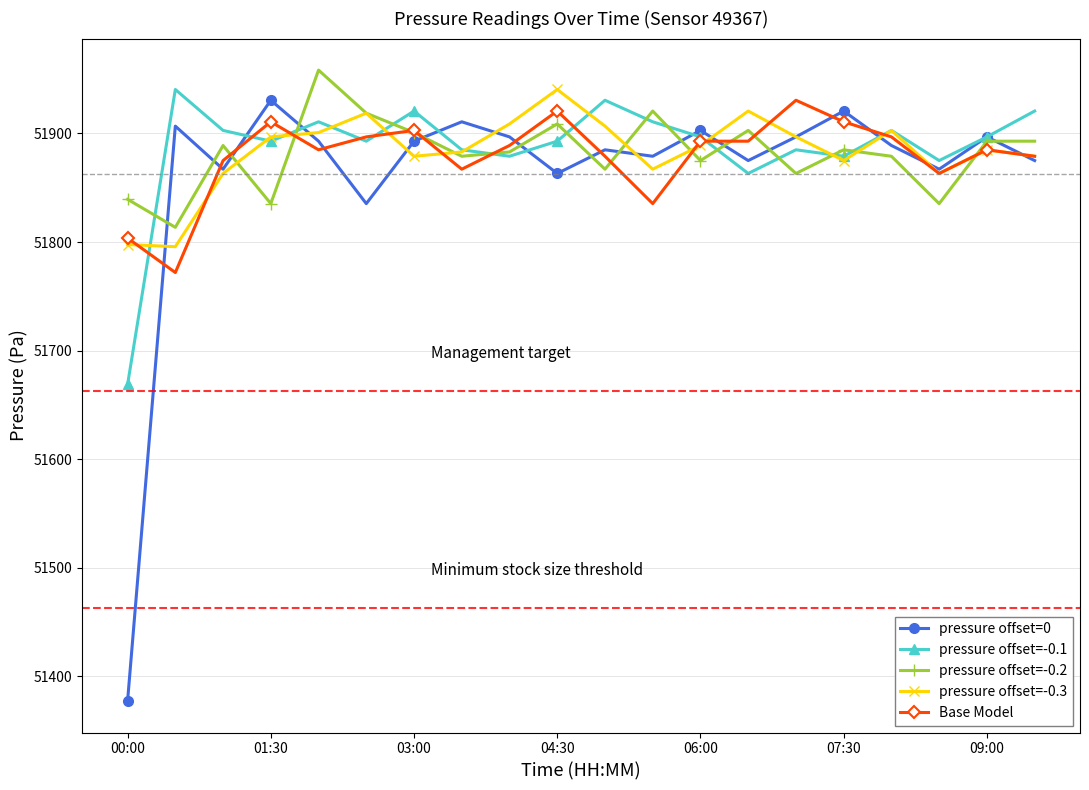

Which series has the widest spread of values?

pressure offset=0